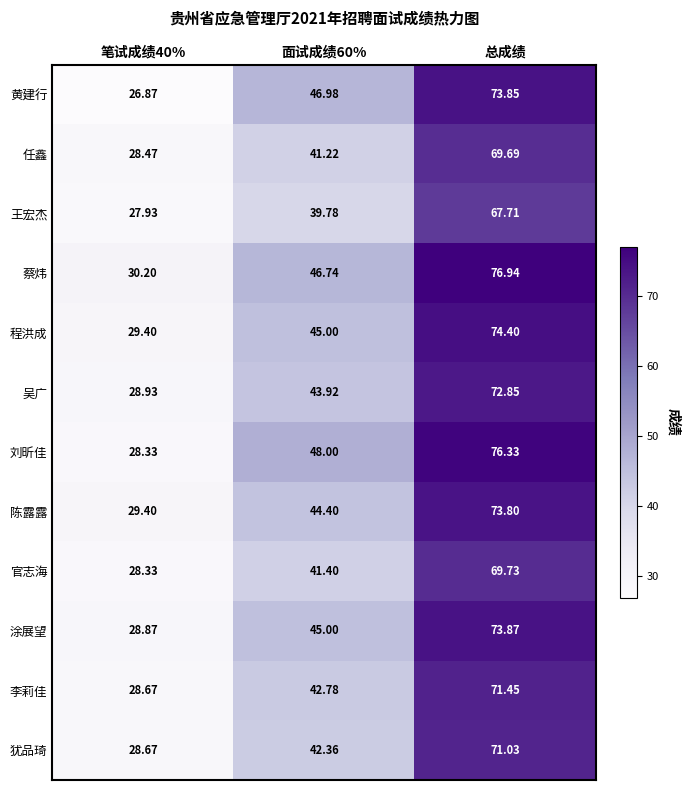

Which series has the largest total across all categories?

蔡炜